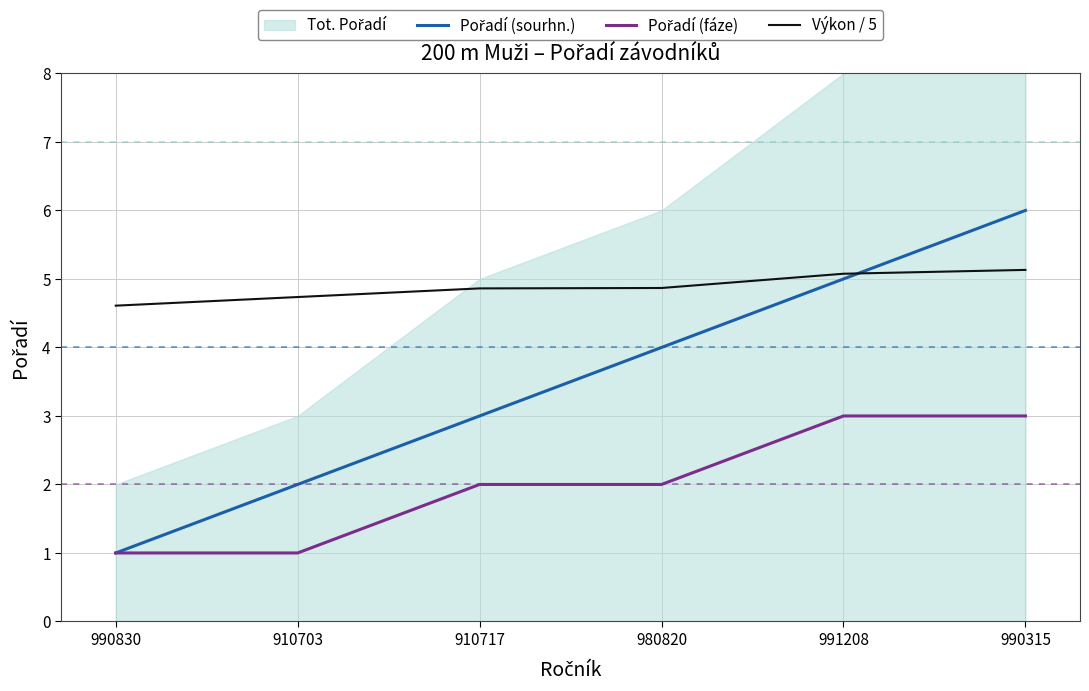

Does the chart have visible grid lines?

Yes